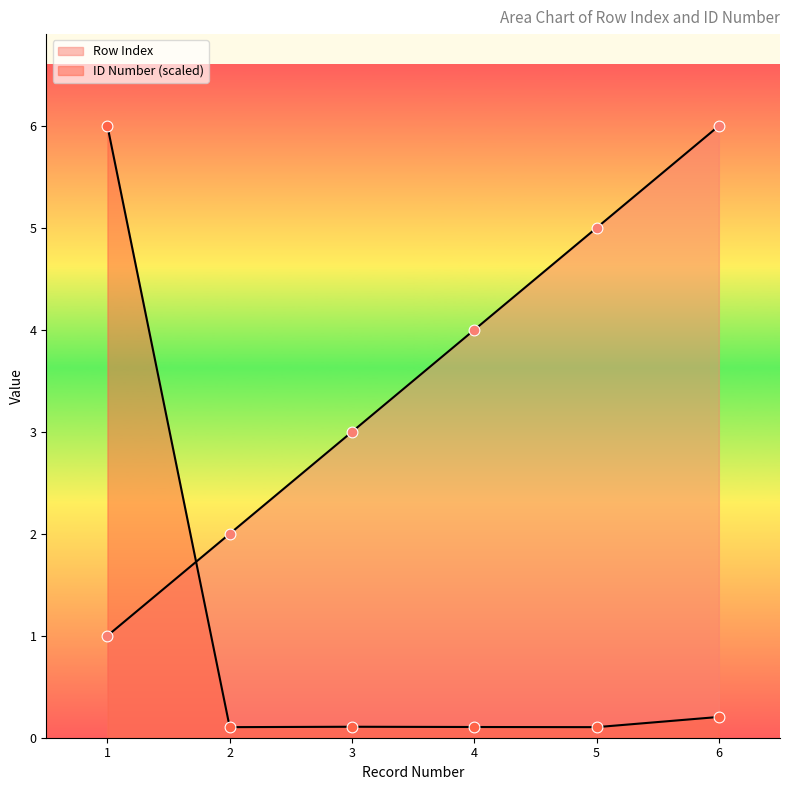

Is the value of Row Index at 2 greater than the value of ID Number at 5?

Yes